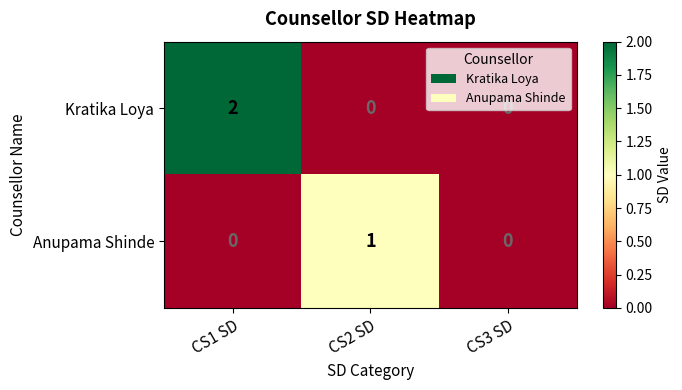

How many distinct data groups are displayed?

2